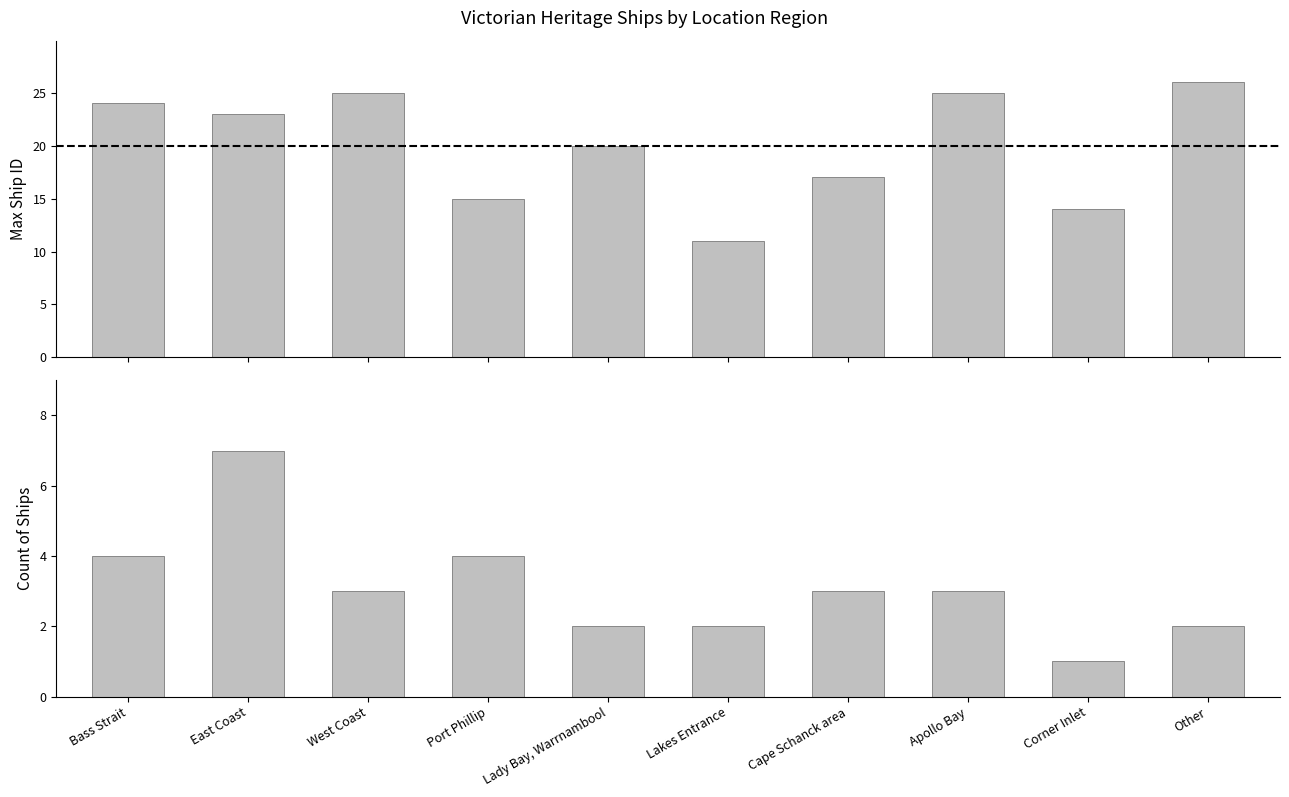

At which category is the sum across all series the highest?

East Coast